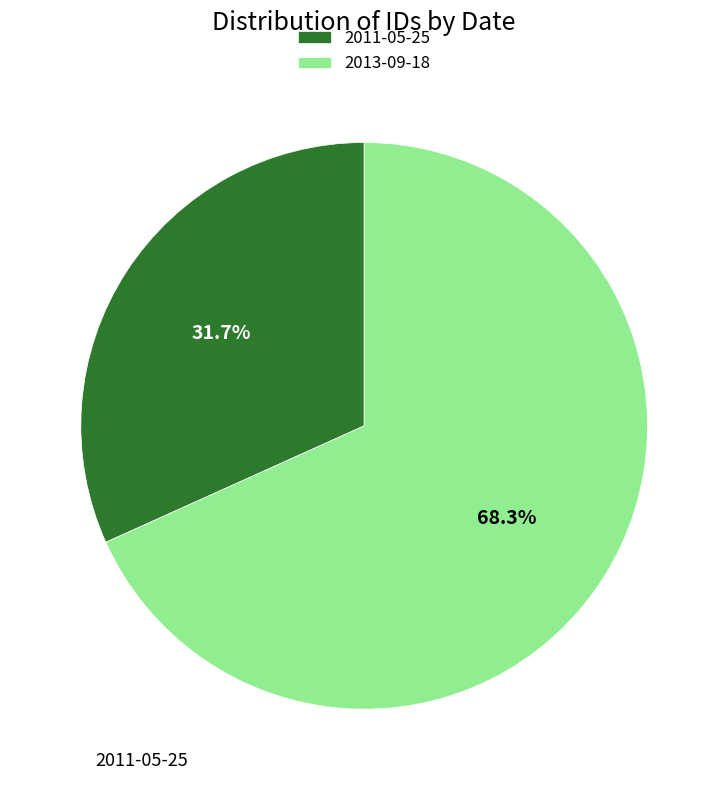

Which category has the biggest portion of the pie?

2013-09-18